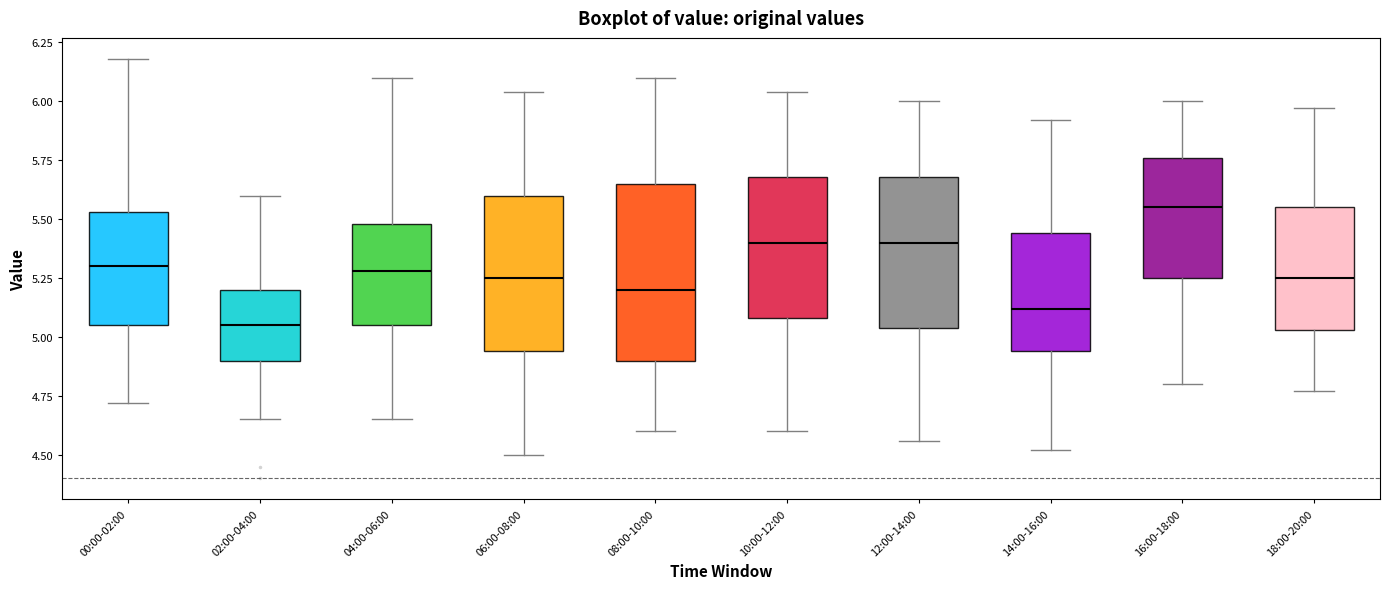

Reading left to right, read every box against the y-axis: the position of its median line, the range the box covers, and the ends of its whiskers. The values are not printed on the chart, so give them approximately, as read against the axis.

00:00-02:00: median 5.30, box 5.05 to 5.55, whiskers 4.70 to 6.20
02:00-04:00: median 5.05, box 4.90 to 5.20, whiskers 4.65 to 5.60
04:00-06:00: median 5.30, box 5.05 to 5.50, whiskers 4.65 to 6.10
06:00-08:00: median 5.25, box 4.95 to 5.60, whiskers 4.50 to 6.05
08:00-10:00: median 5.20, box 4.90 to 5.65, whiskers 4.60 to 6.10
10:00-12:00: median 5.40, box 5.10 to 5.70, whiskers 4.60 to 6.05
12:00-14:00: median 5.40, box 5.05 to 5.70, whiskers 4.55 to 6.00
14:00-16:00: median 5.10, box 4.95 to 5.45, whiskers 4.50 to 5.90
16:00-18:00: median 5.55, box 5.25 to 5.75, whiskers 4.80 to 6.00
18:00-20:00: median 5.25, box 5.05 to 5.55, whiskers 4.75 to 5.95